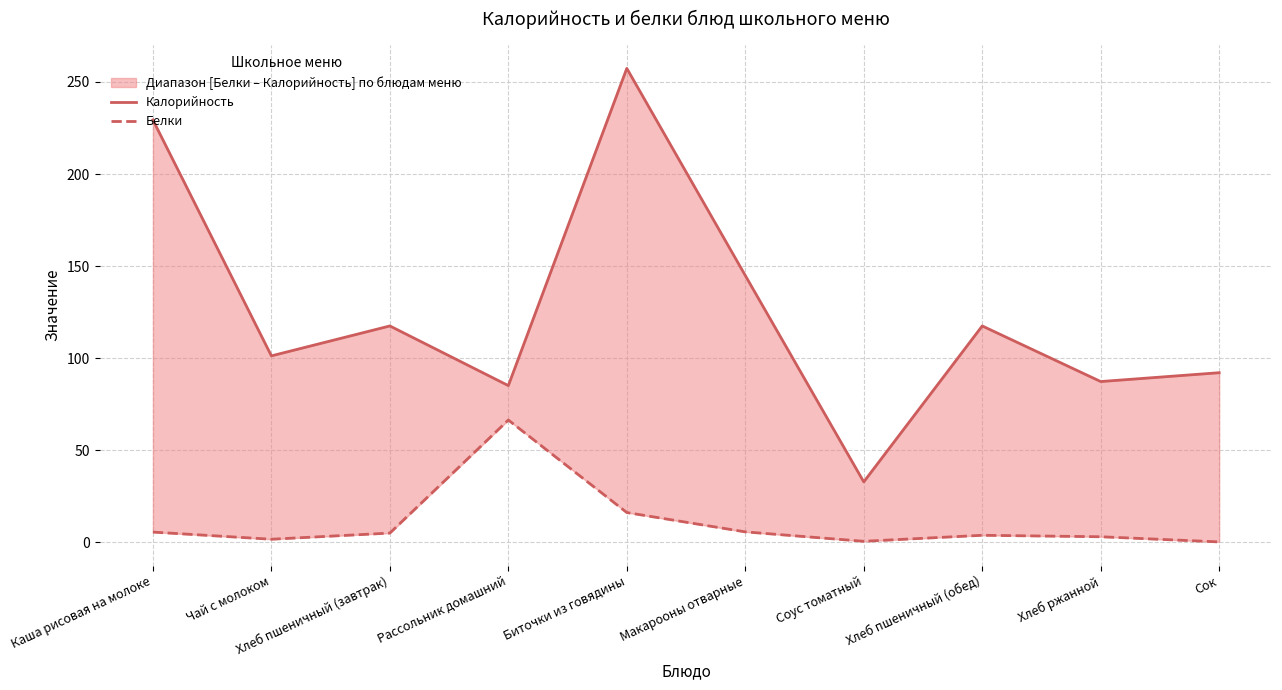

List the labels in order of Белки value, smallest first.

Сок, Соус томатный, Чай с молоком, Хлеб ржанной, Хлеб пшеничный (обед), Хлеб пшеничный (завтрак), Каша рисовая на молоке, Макарооны отварные, Биточки из говядины, Рассольник домашний